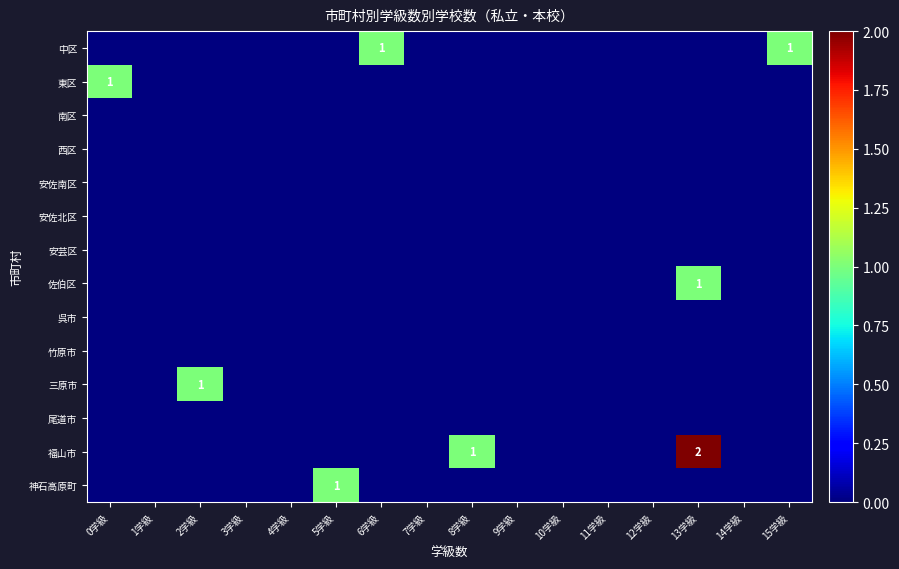

The 神石高原町 series shows -1 at 3学級. True or false?

False